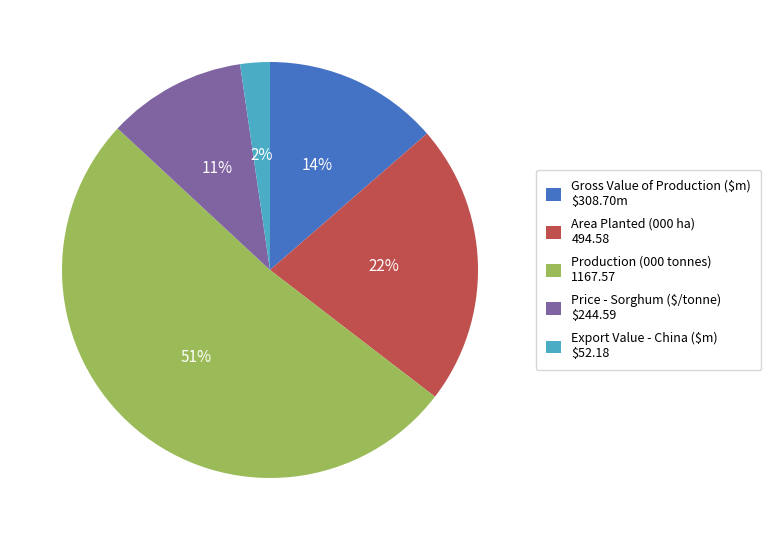

Count the number of slices in the pie.

5